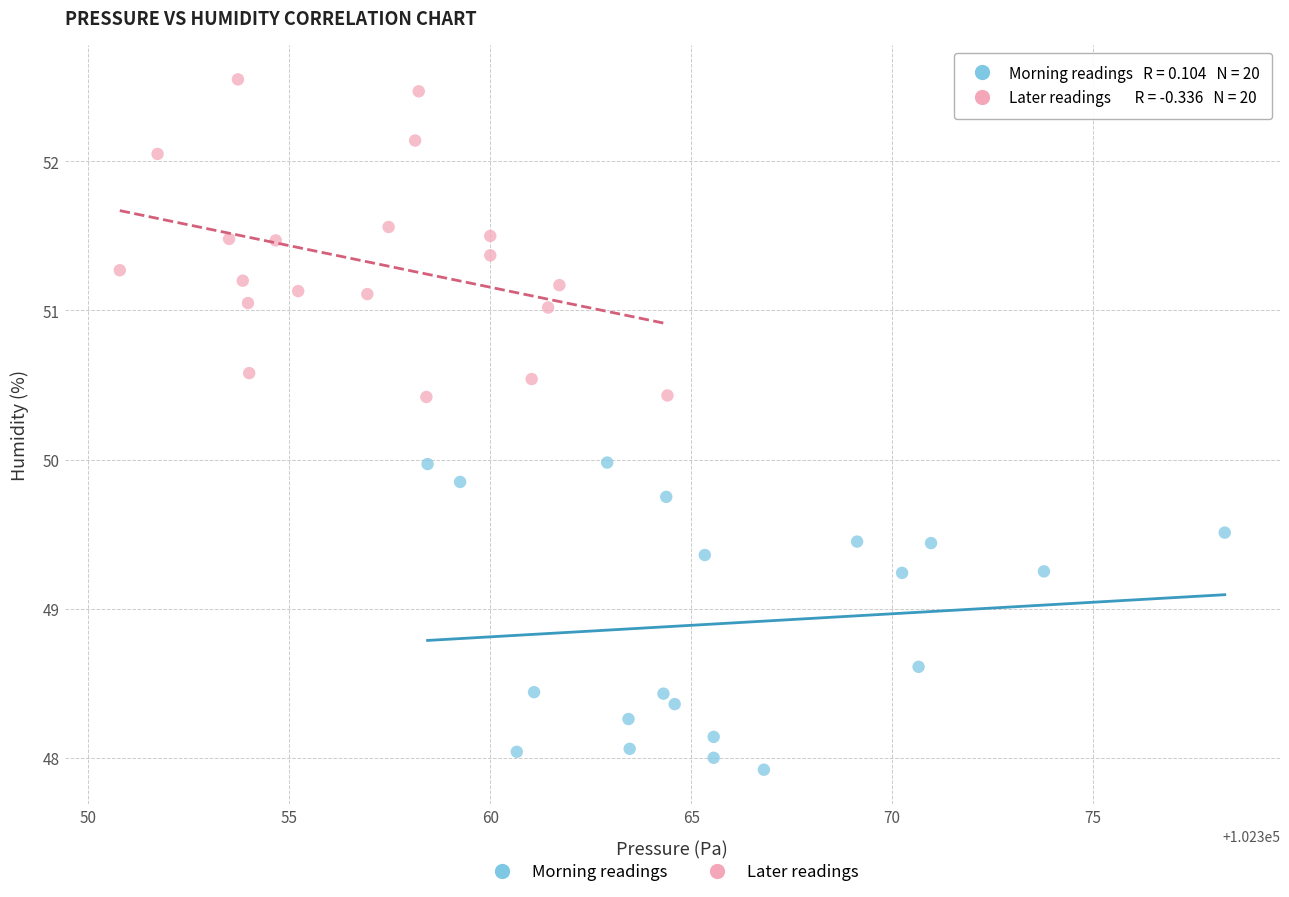

Which series reaches the minimum Y coordinate?

Morning readings